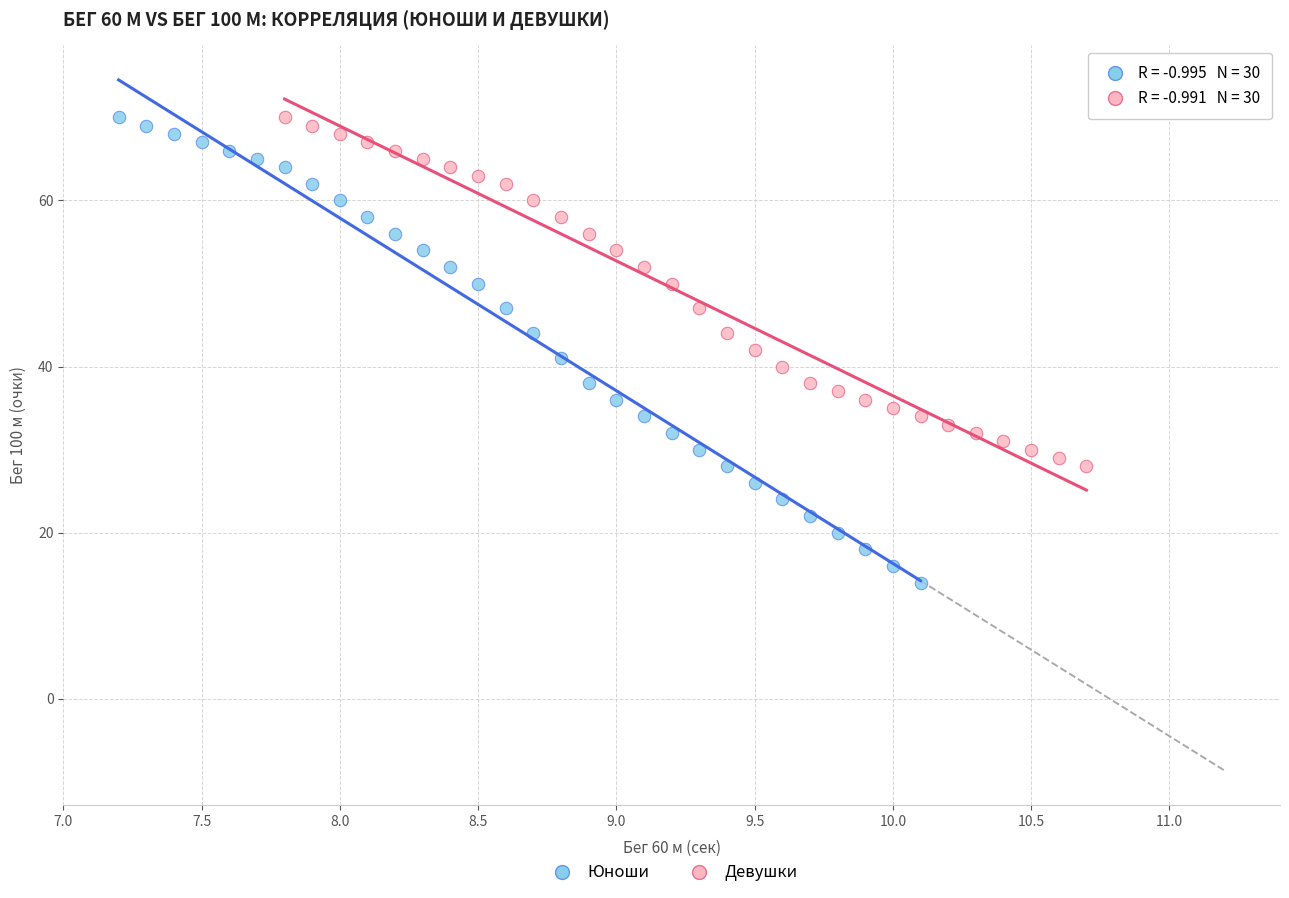

Which series has the largest Y range (max minus min)?

Юноши